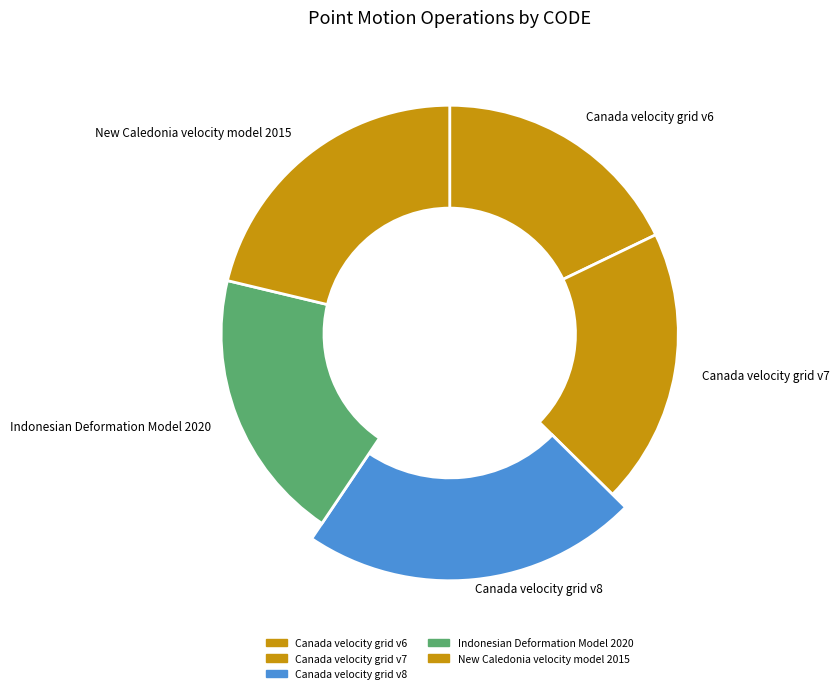

To the nearest percent, what portion does Canada velocity grid v7 represent?

20%